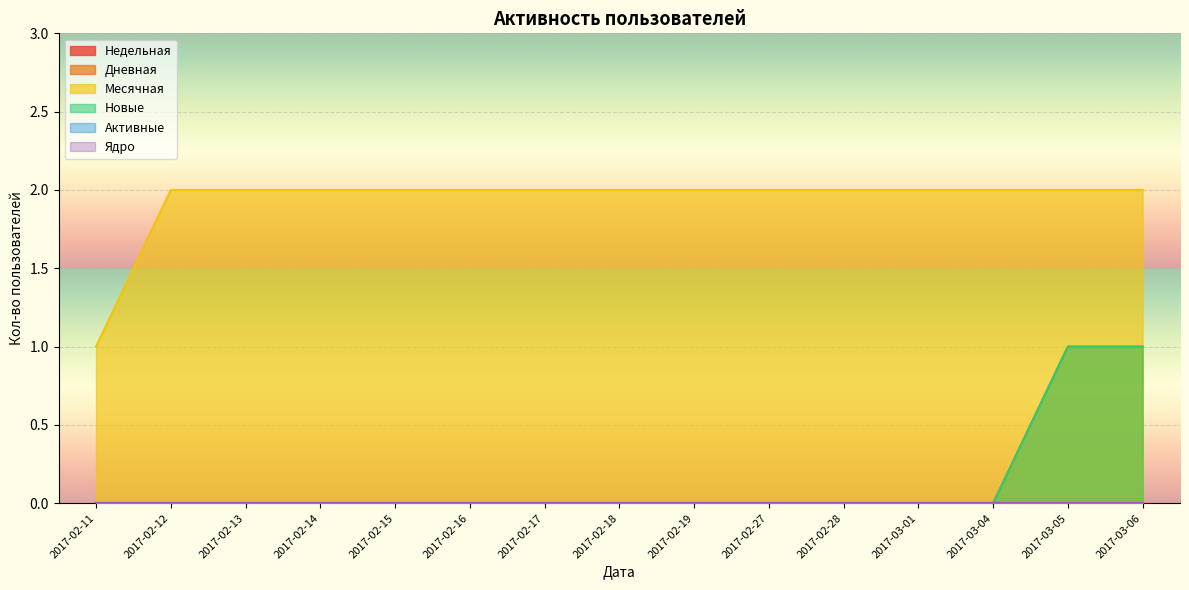

Reading right to left, transcribe all the data shown in this chart.

Дневная: 2017-03-06=1	2017-03-05=1	2017-03-04=0	2017-03-01=0	2017-02-28=0	2017-02-27=0	2017-02-19=0	2017-02-18=0	2017-02-17=0	2017-02-16=0	2017-02-15=0	2017-02-14=0	2017-02-13=0	2017-02-12=0	2017-02-11=0
Месячная: 2017-03-06=2	2017-03-05=2	2017-03-04=2	2017-03-01=2	2017-02-28=2	2017-02-27=2	2017-02-19=2	2017-02-18=2	2017-02-17=2	2017-02-16=2	2017-02-15=2	2017-02-14=2	2017-02-13=2	2017-02-12=2	2017-02-11=1
Новые: 2017-03-06=1	2017-03-05=1	2017-03-04=0	2017-03-01=0	2017-02-28=0	2017-02-27=0	2017-02-19=0	2017-02-18=0	2017-02-17=0	2017-02-16=0	2017-02-15=0	2017-02-14=0	2017-02-13=0	2017-02-12=0	2017-02-11=0